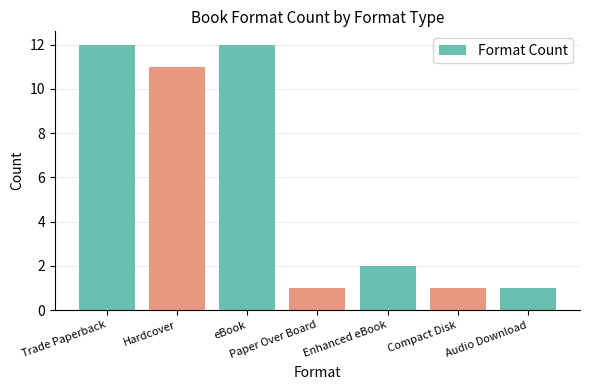

What is the sum of the values at Hardcover and eBook?

23